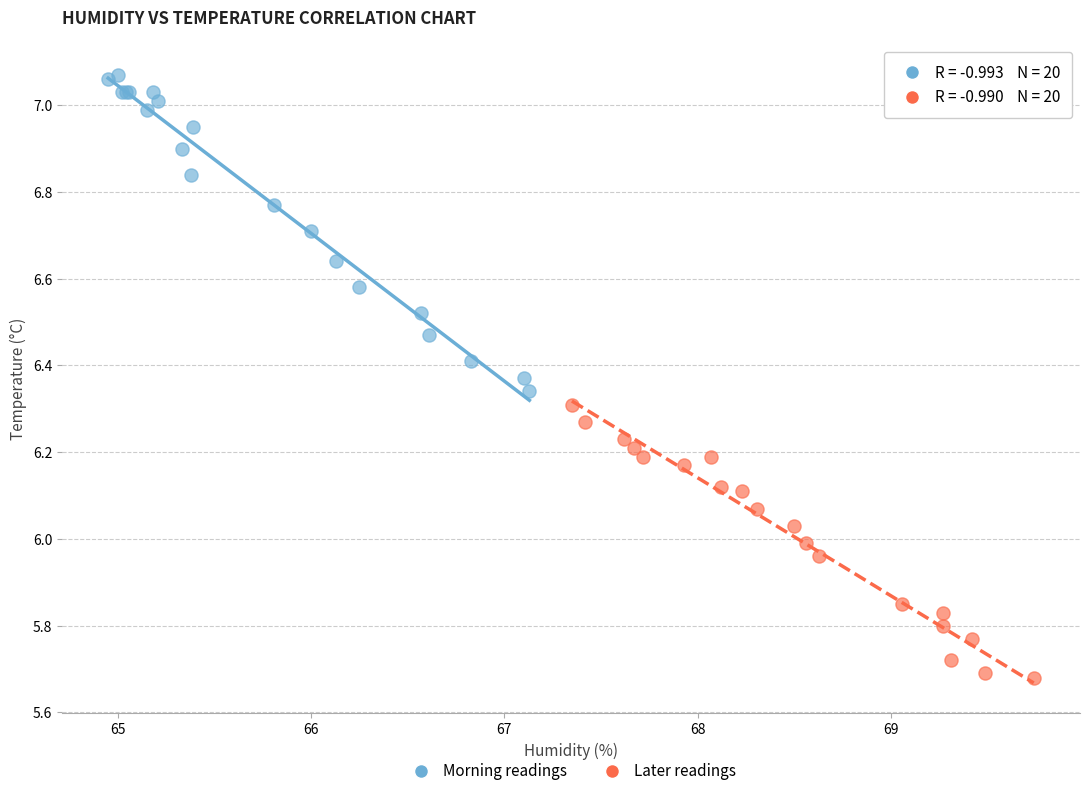

Which series has the largest Y range (max minus min)?

Morning readings